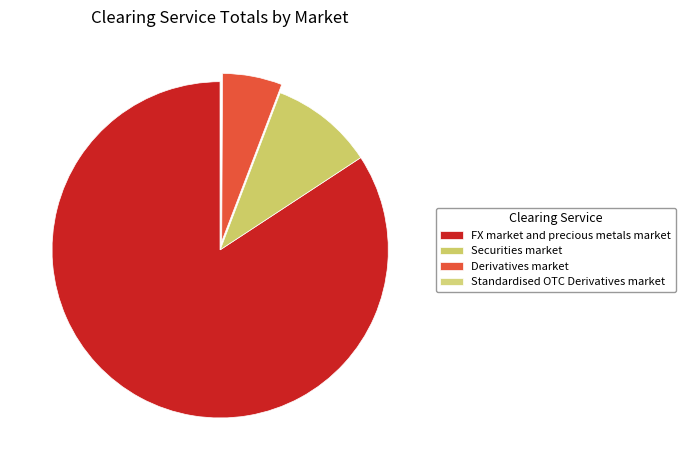

To the nearest percent, what percentage of the pie is FX market and precious metals market?

84%